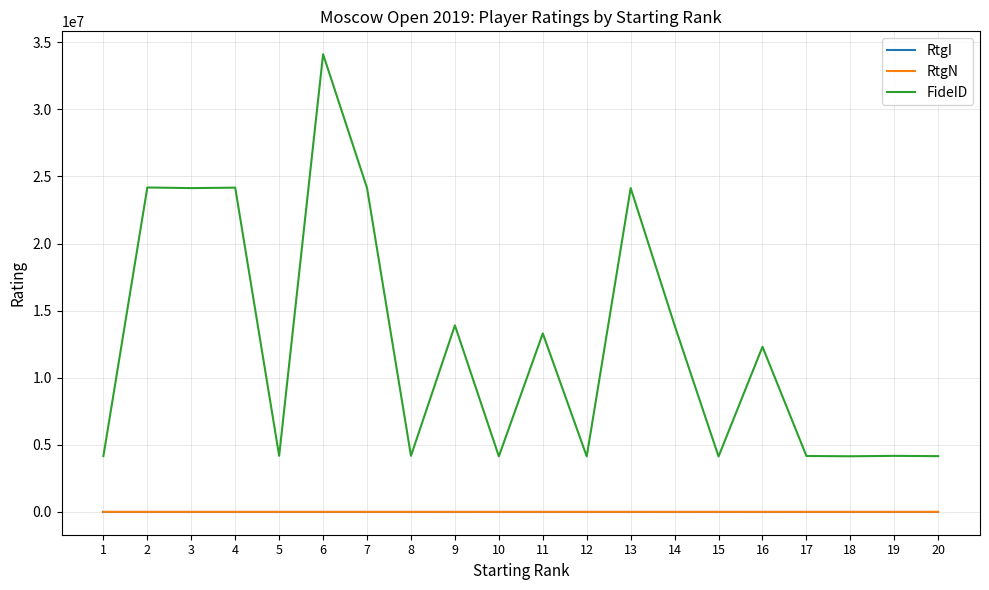

Which series has the largest total across all categories?

FideID